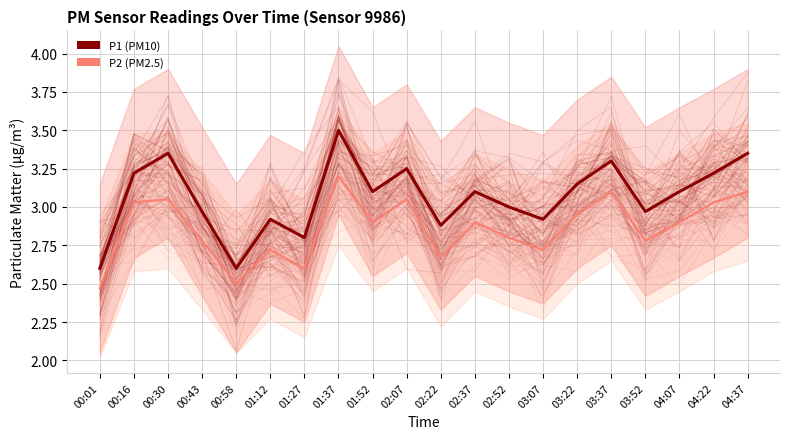

What is the difference between the maximum and second lowest values in the P1 (PM10) series?

0.9